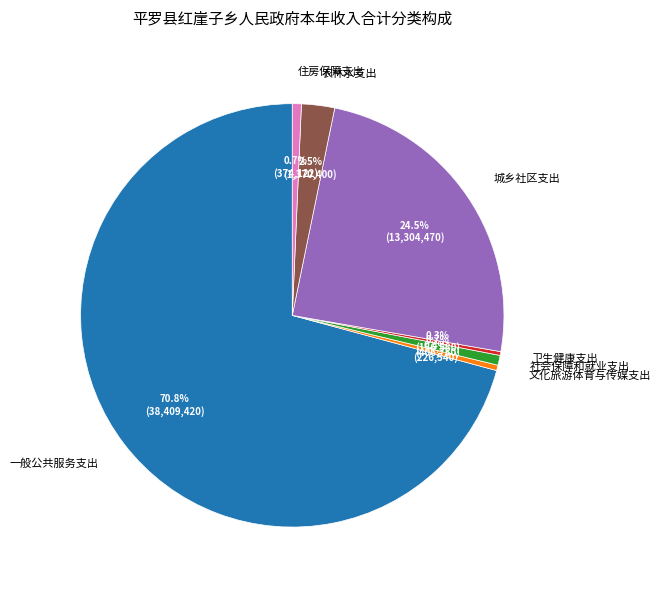

Approximately how many times larger is the value at 一般公共服务支出 compared to 城乡社区支出?

2.9